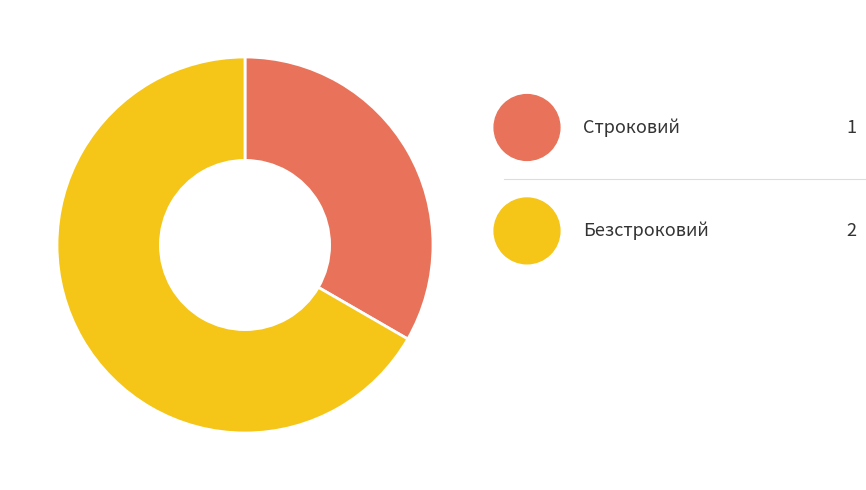

Is it true that Строковий is 48% of the pie?

False